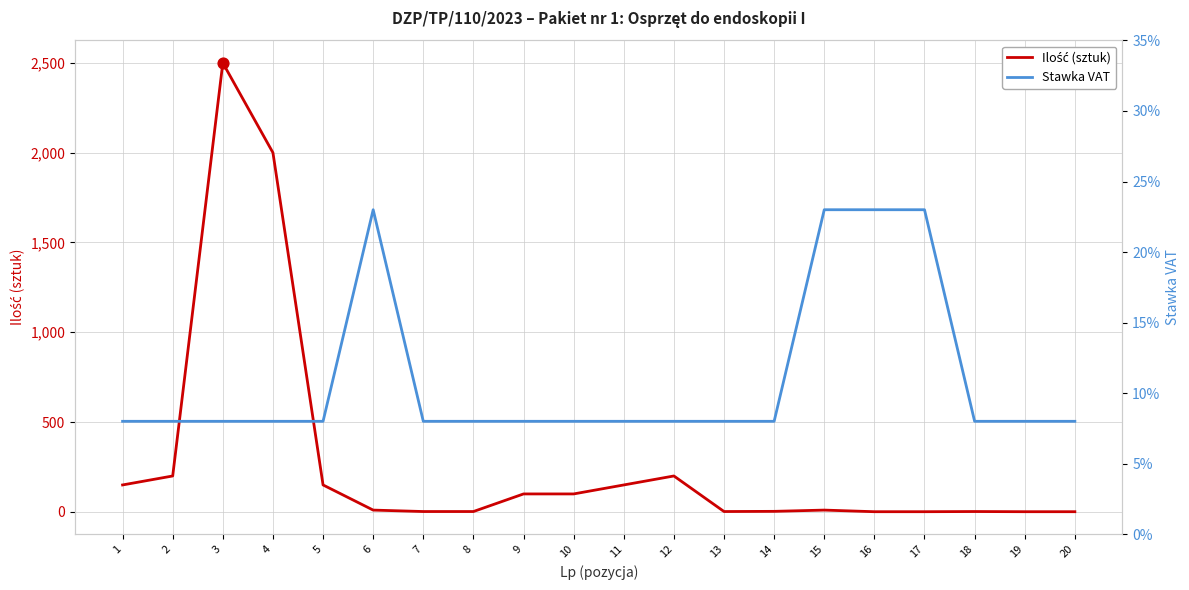

Which series contains the lowest Y value?

Stawka VAT